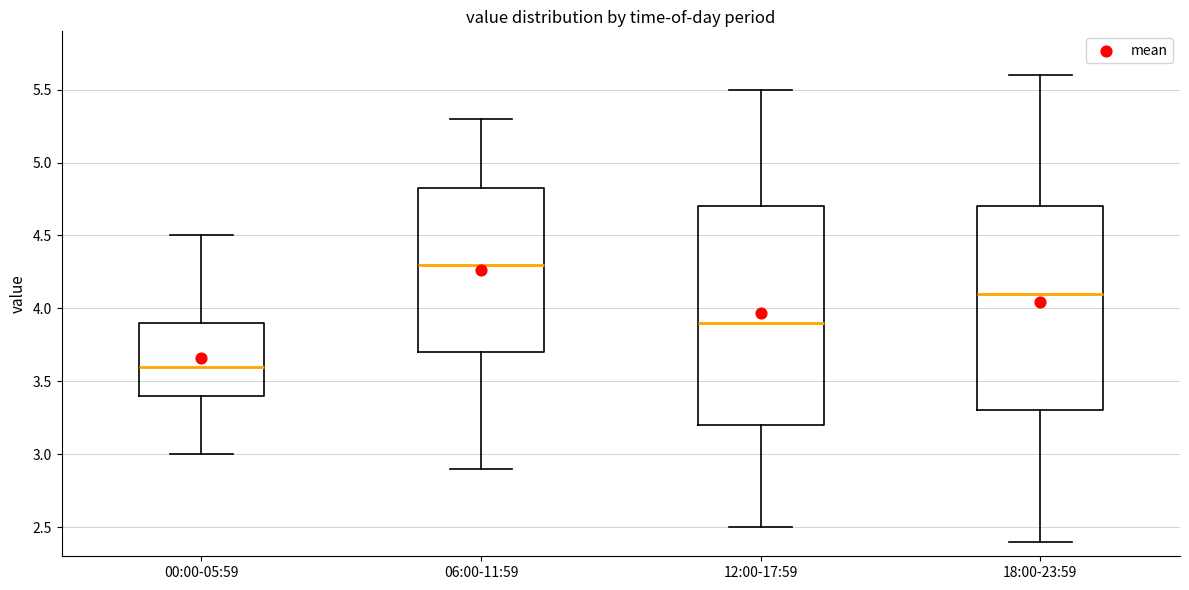

Where is the upper edge of the box for 12:00-17:59 on the y-axis? The values are not printed on the chart, so give them approximately, as read against the axis.

4.70